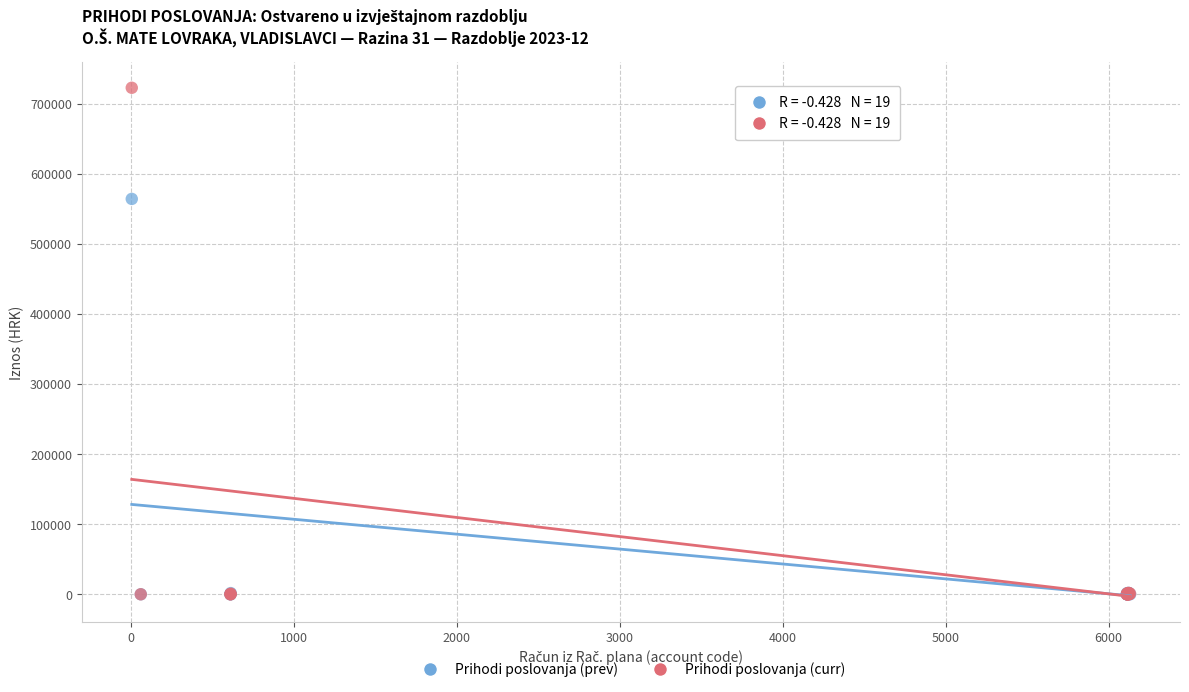

Which series has the widest spread of Y values?

Prihodi poslovanja (curr)